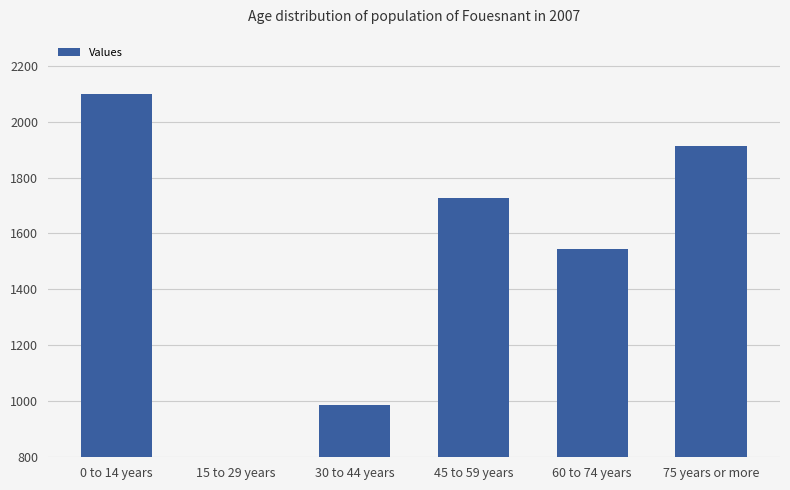

Read the value at 45 to 59 years.

1728.6